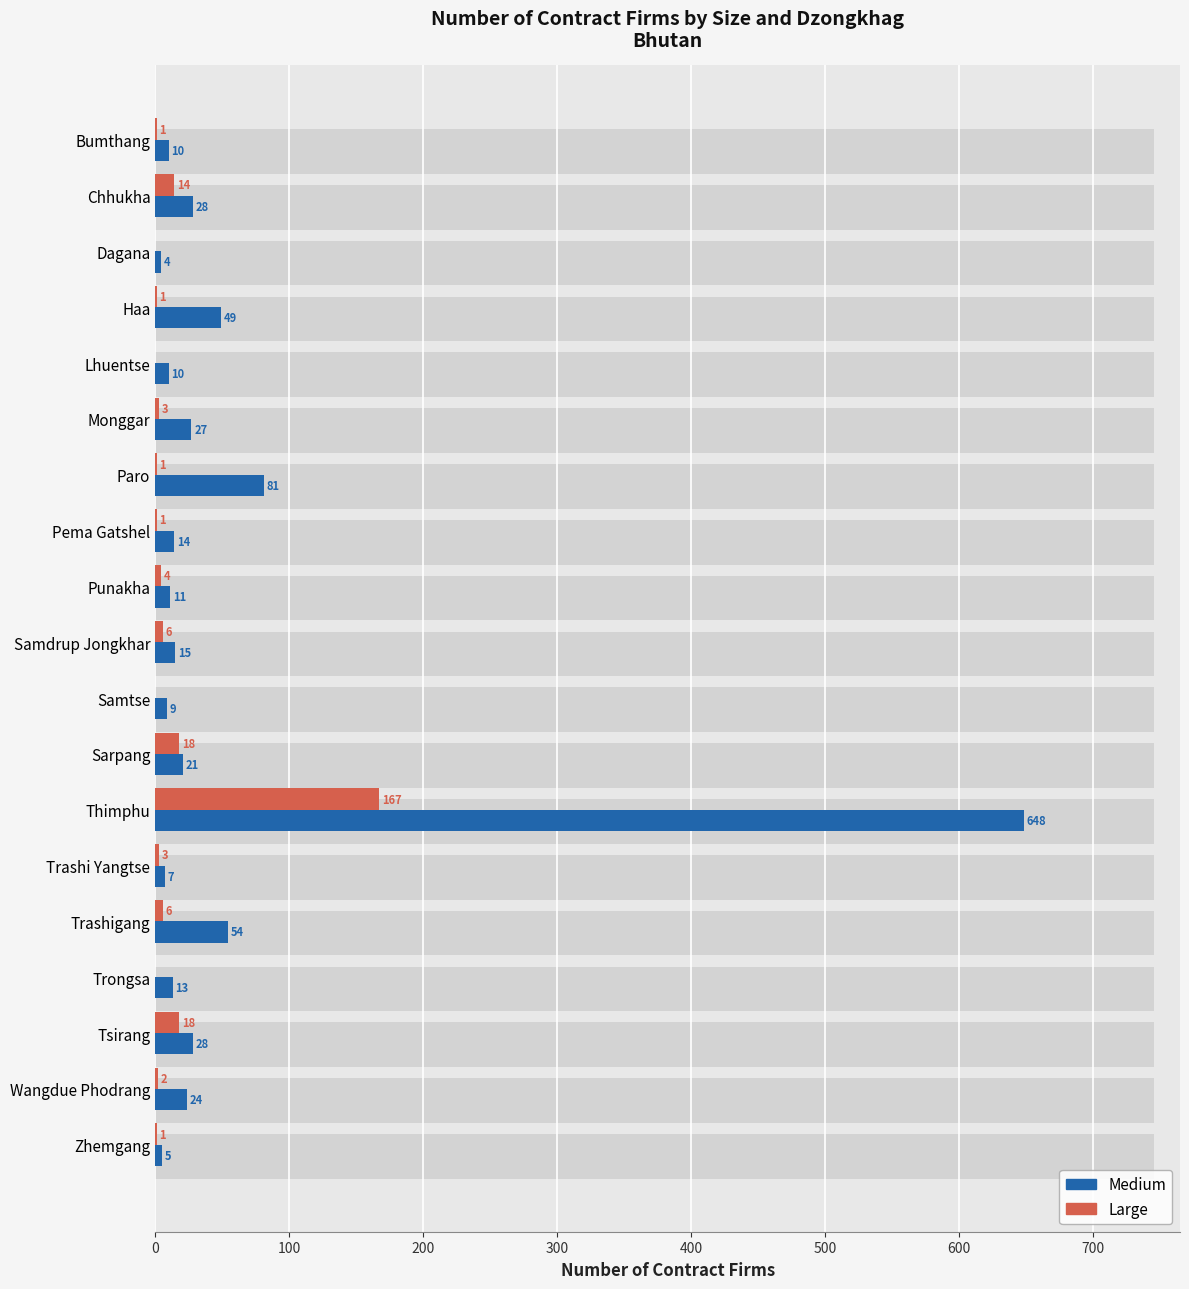

What are all the series names shown in the legend?

Medium, Large